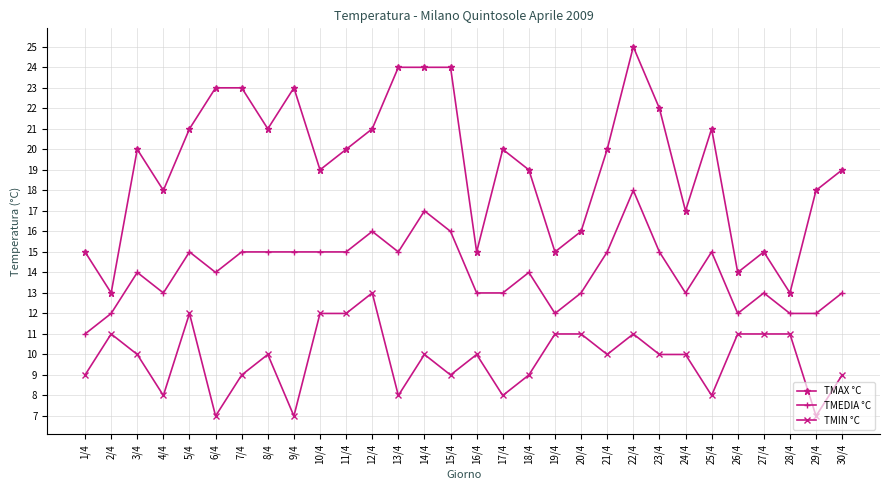

The TMAX °C series shows 24 at 16/4. True or false?

False